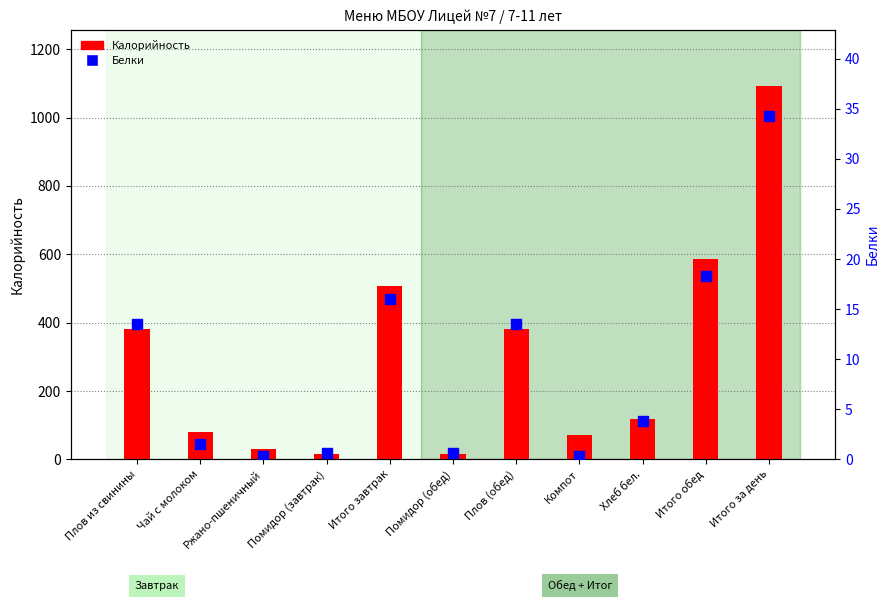

Which series has the largest total across all categories?

Калорийность